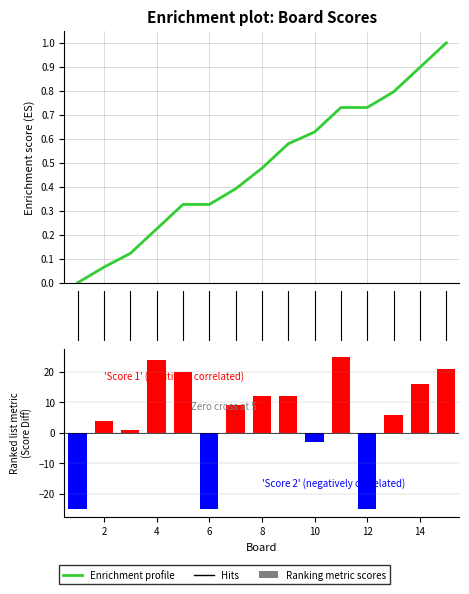

What is the difference between the values at 3 and 12?

26